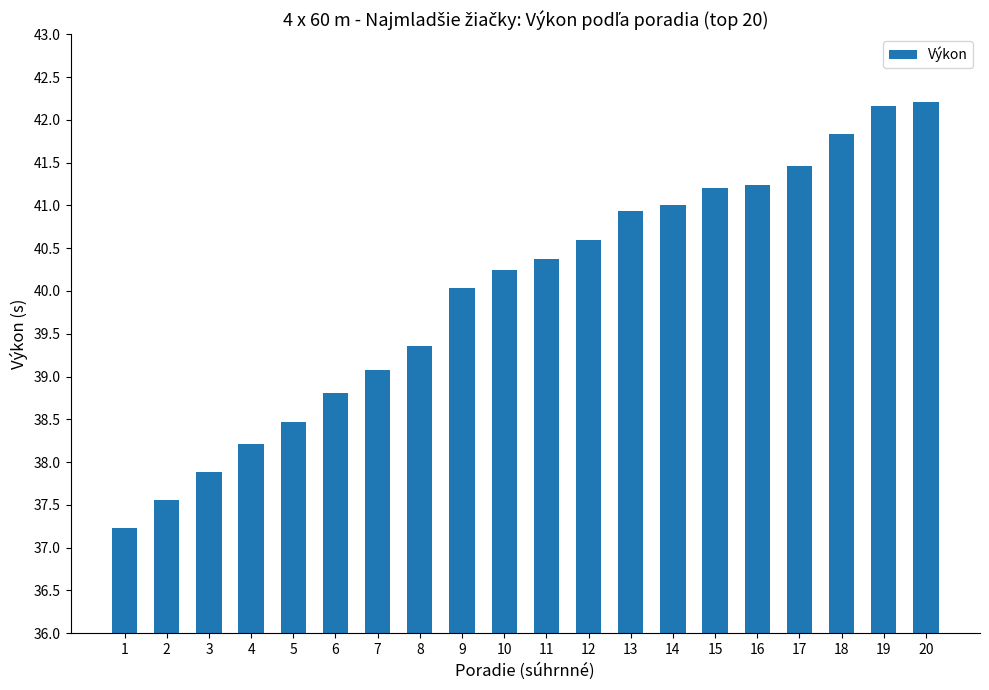

What is the change in value from 6 to 11?

+1.6